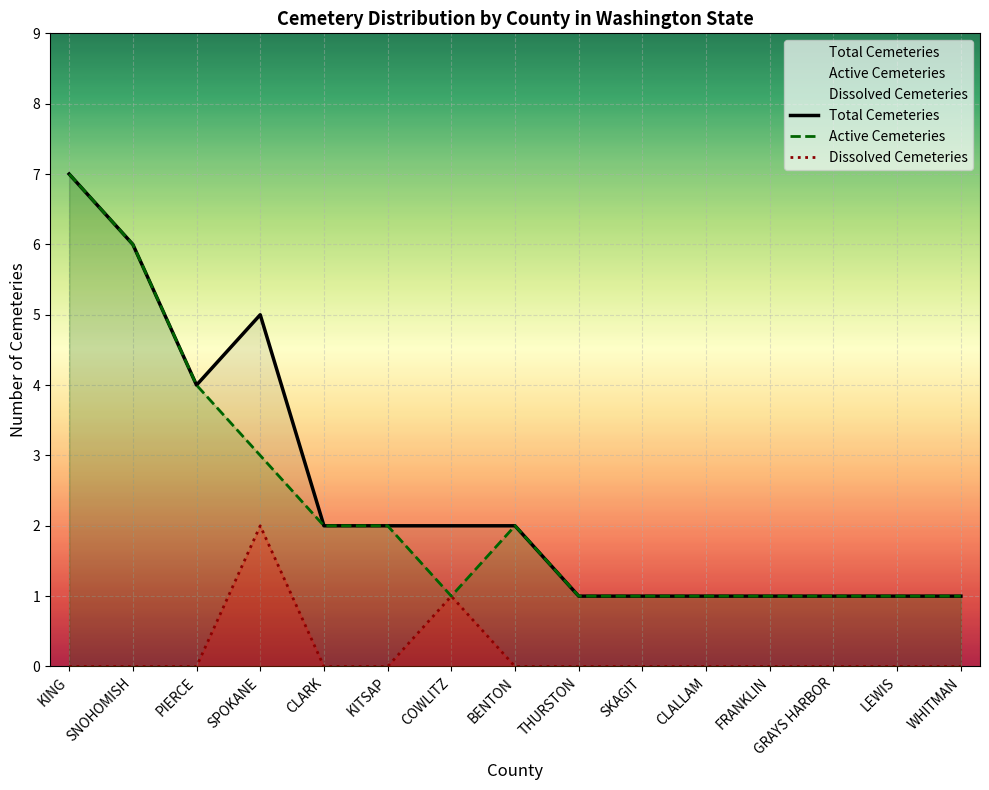

True or false: Active Cemeteries and Dissolved Cemeteries intersect in this chart.

False